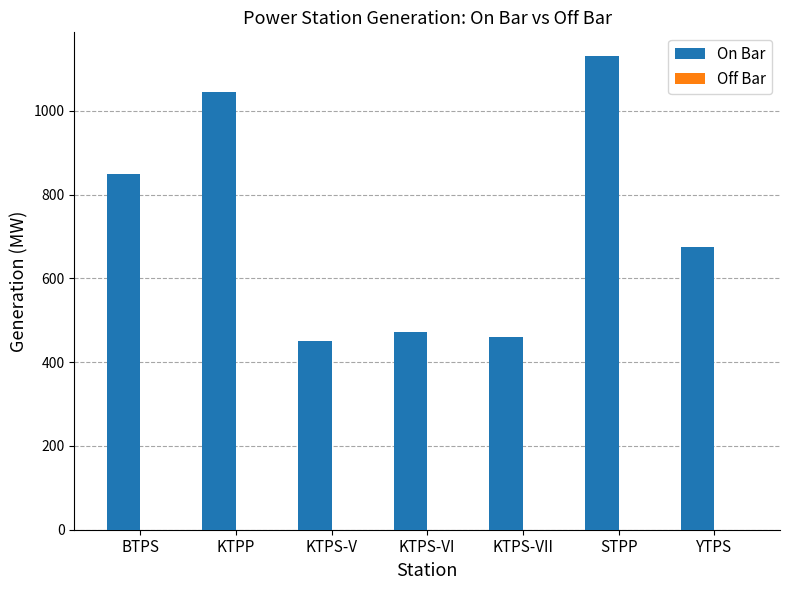

At which category does the chart reach its minimum across all series?

KTPS-V